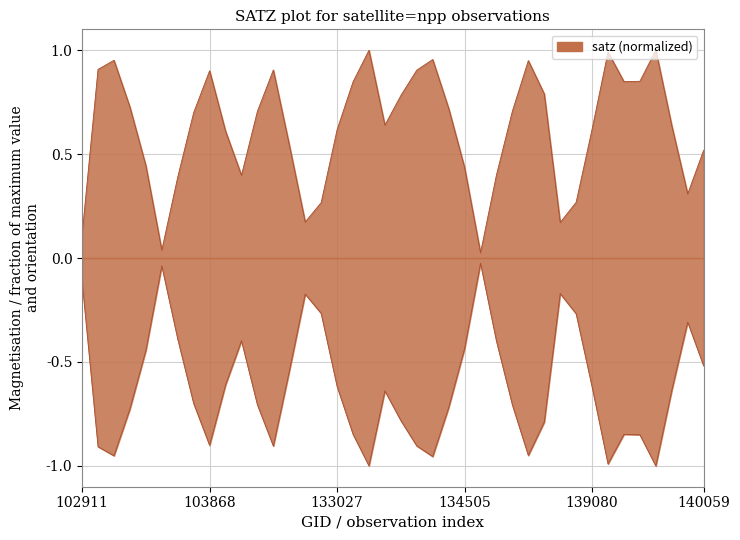

What is the approximate value of satz upper envelope at 134505?

0.4